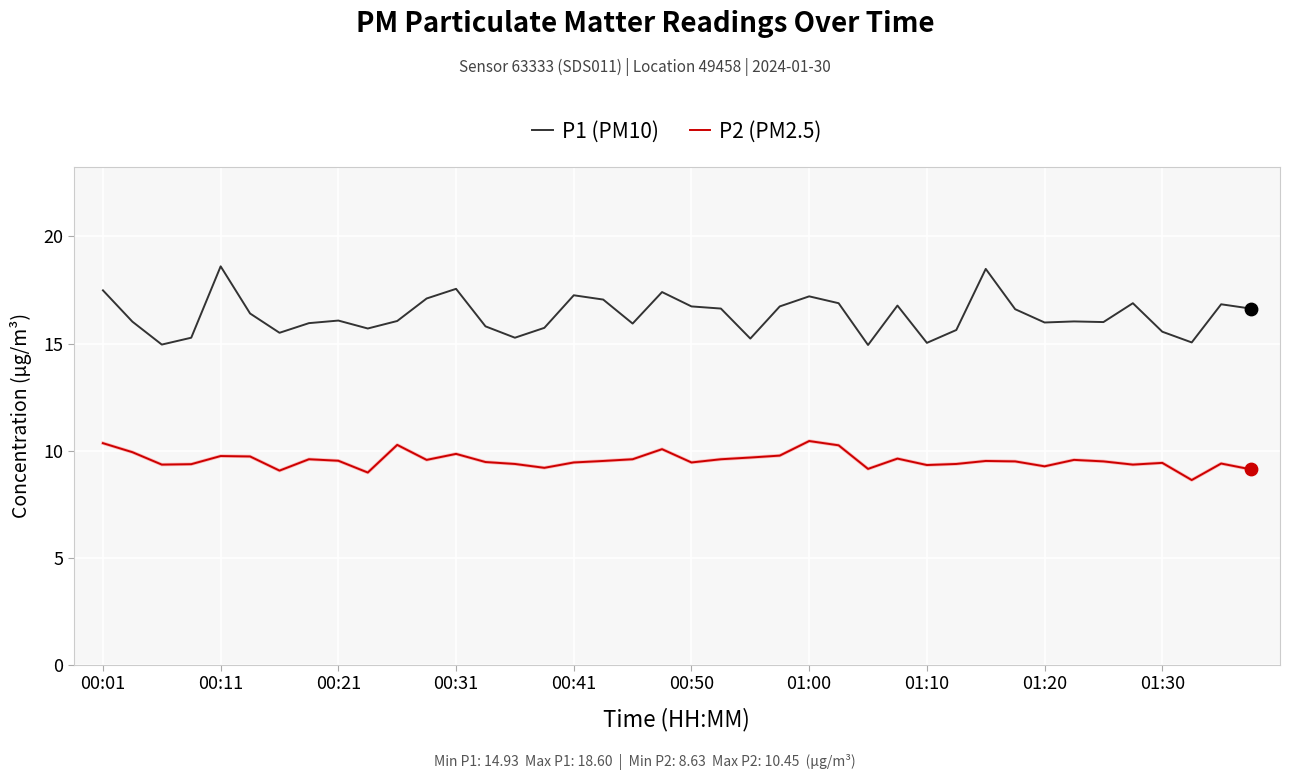

Which series has the largest range (max minus min)?

P1 (PM10)